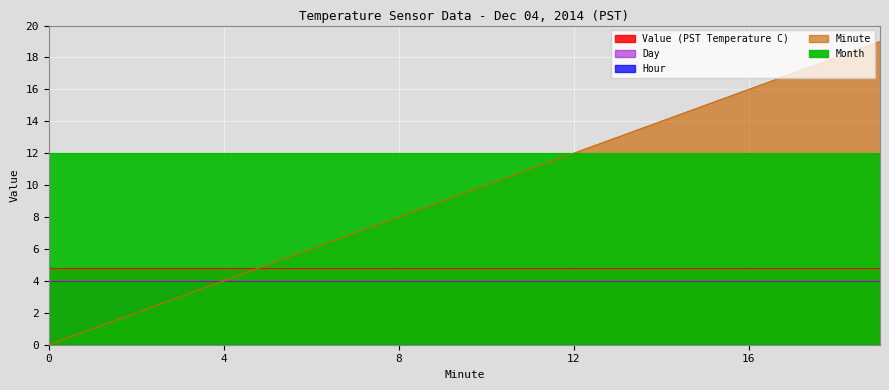

How many values in Minute are above zero?

19